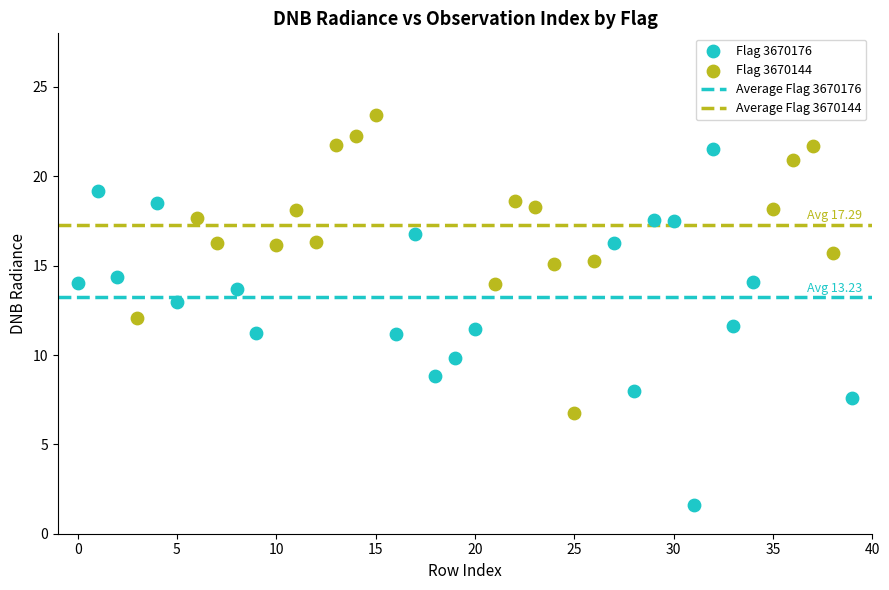

Which series contains the lowest Y value?

Flag 3670176